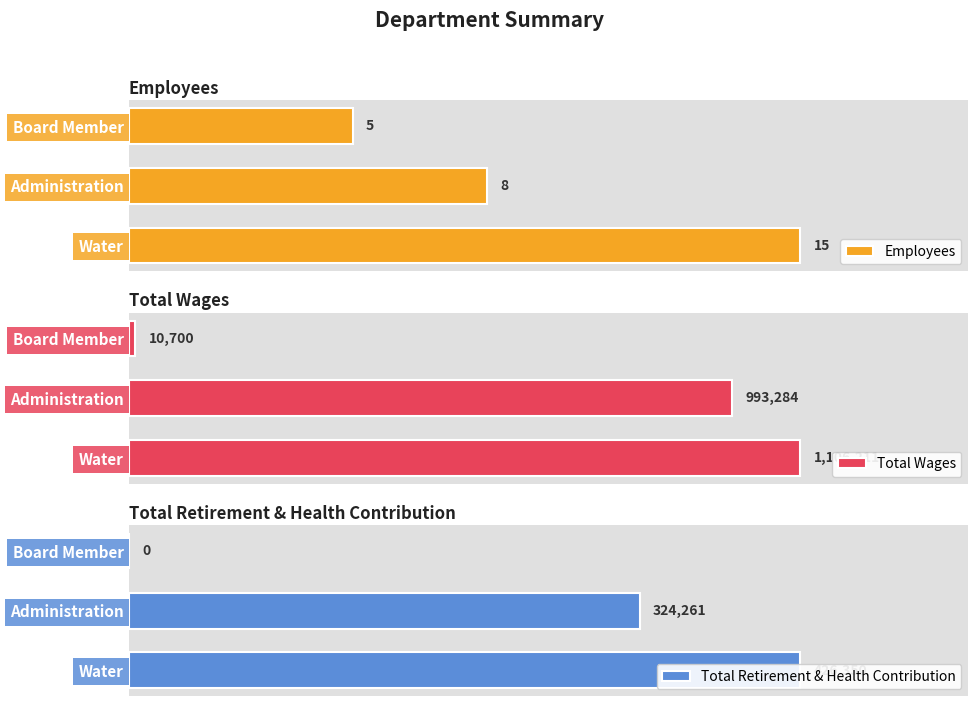

What is the value of the Total Wages bar at the 1st from the left?

1106211